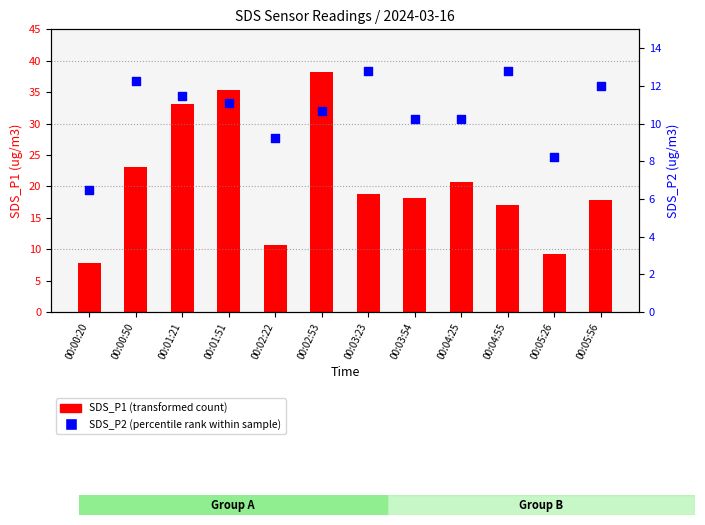

At how many categories does at least one series exceed 6?

12